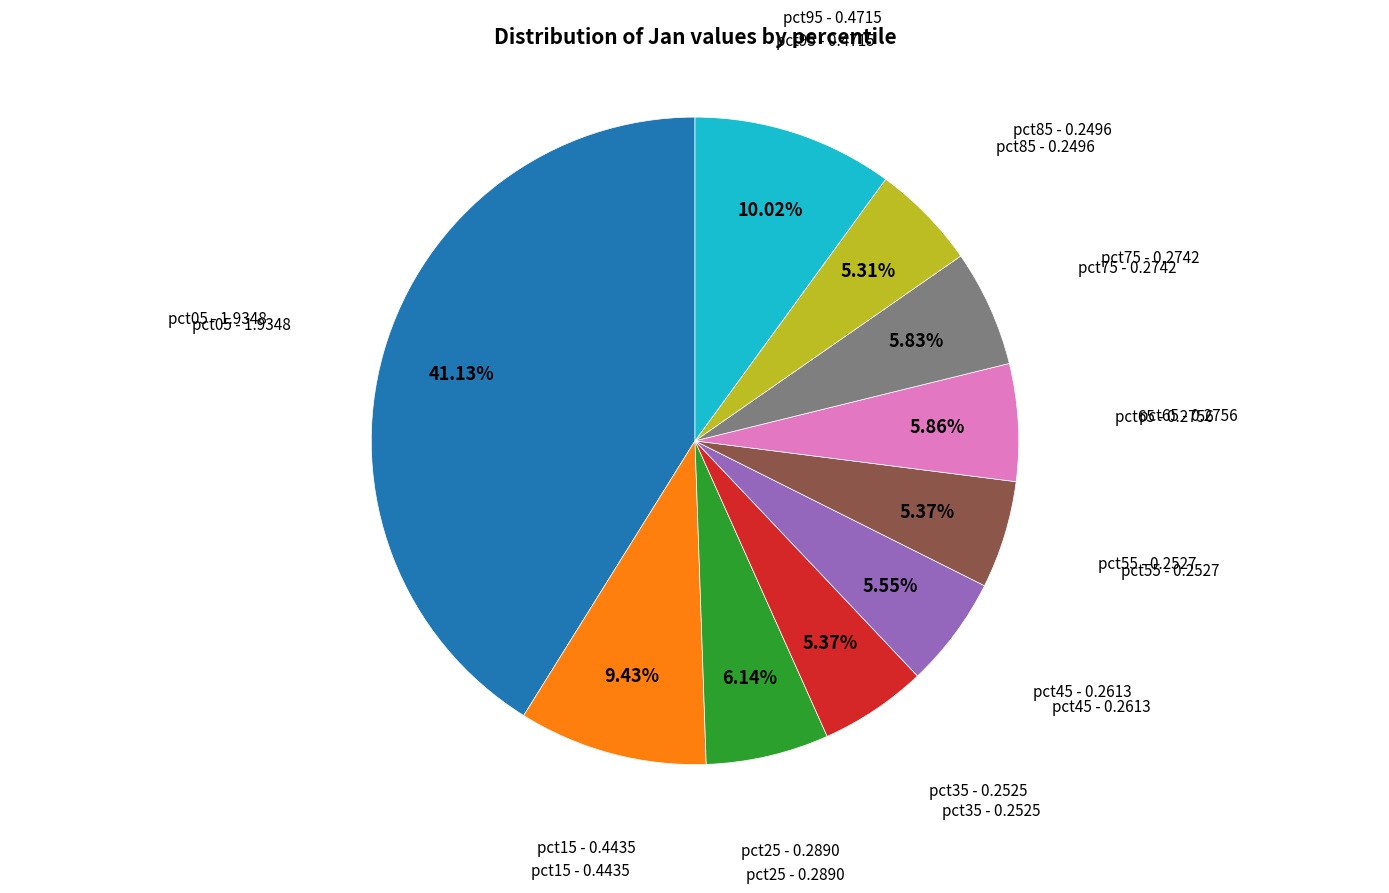

Is there a majority slice in this chart?

No